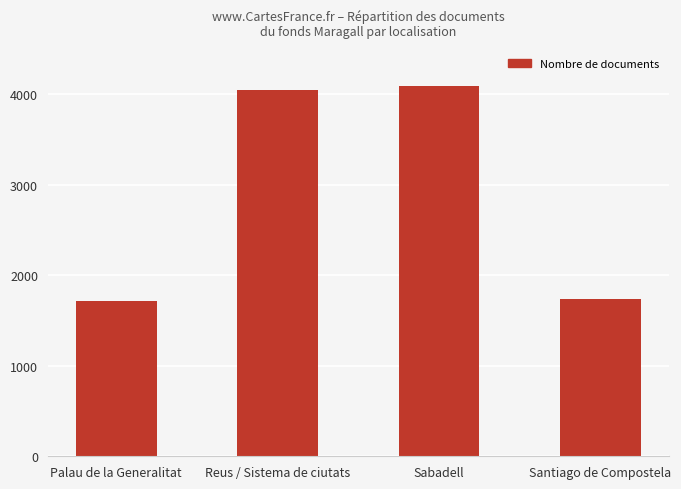

What is the difference between the maximum and second lowest values?

2361